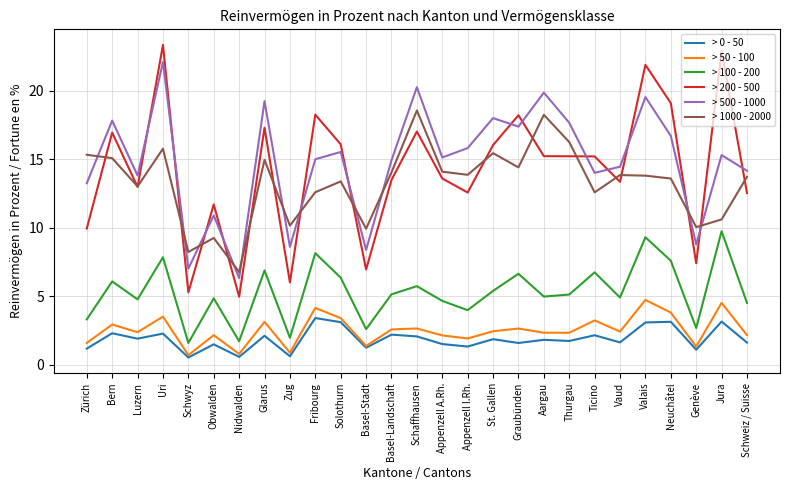

In > 1000 - 2000, how many points are higher than both neighbors (excluding endpoints)?

8